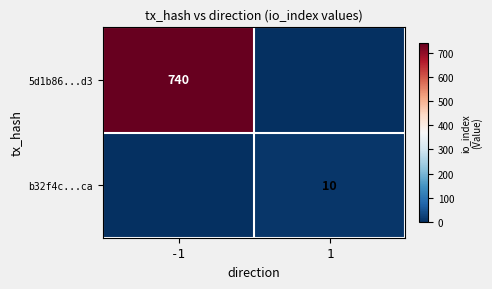

The b32f4c...ca series shows 17 at 1. True or false?

False